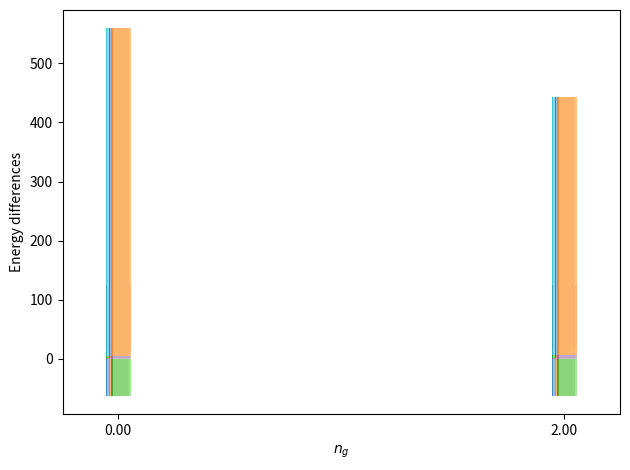

How many data points does each series have?

2